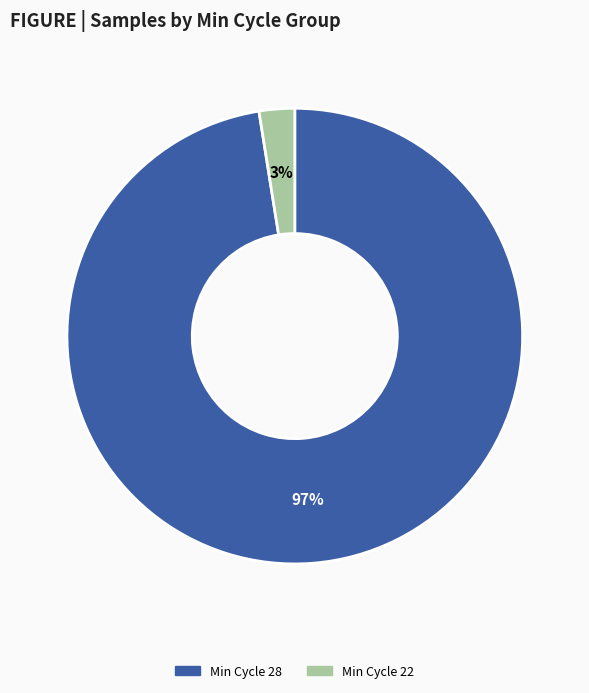

Does any single category account for the majority?

Yes